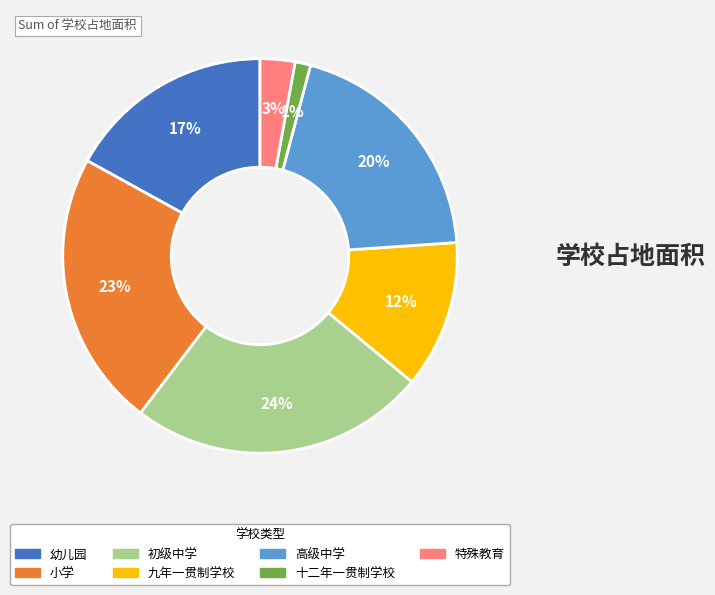

What is the ratio of the value at 小学 to the value at 九年一贯制学校?

1.9